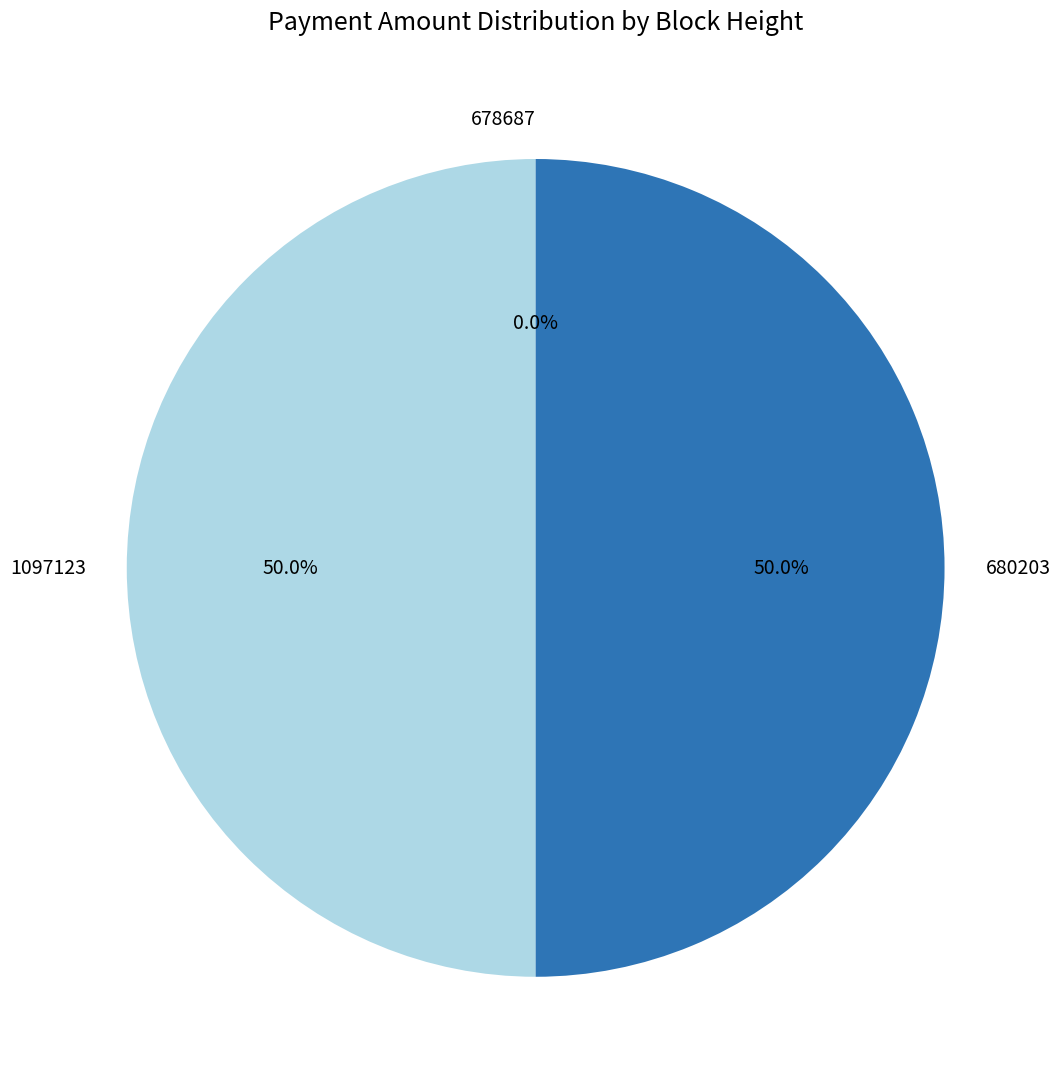

To the nearest percent, what portion does 1097123 represent?

50%